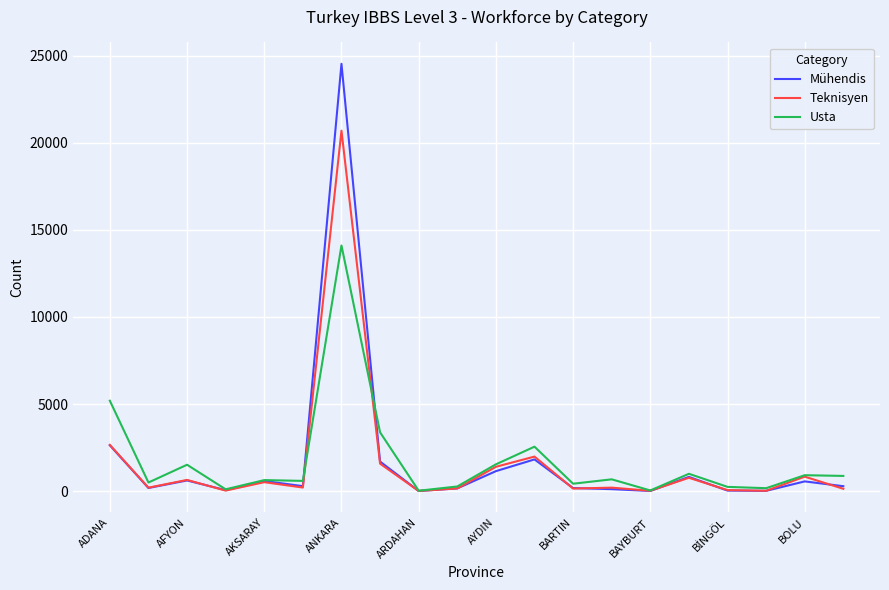

Which series has the widest spread of values?

Mühendis